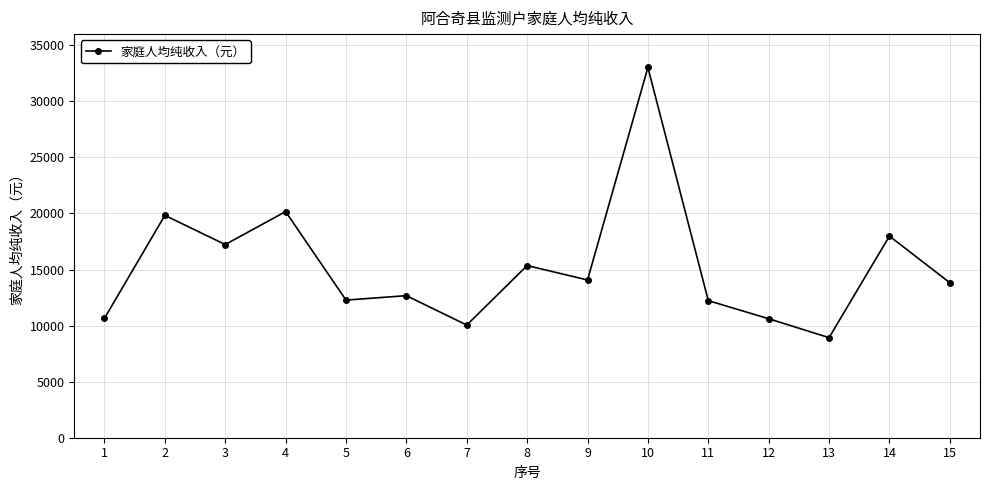

Where does the data first go above 13824?

2